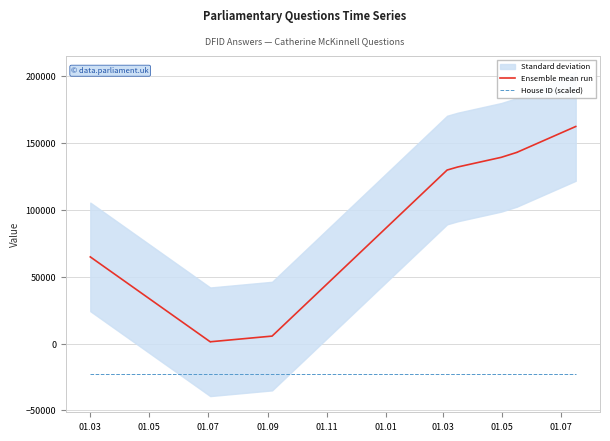

Is it true that Ensemble mean run equals 223125.8 at 01.03?

False